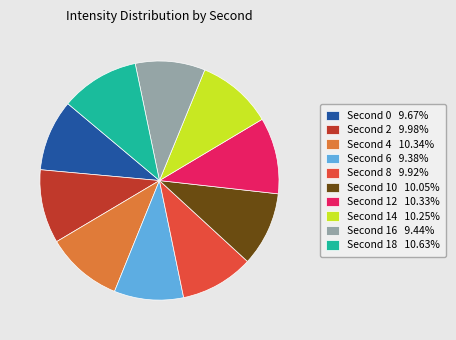

Is there any slice that represents more than half of the pie?

No